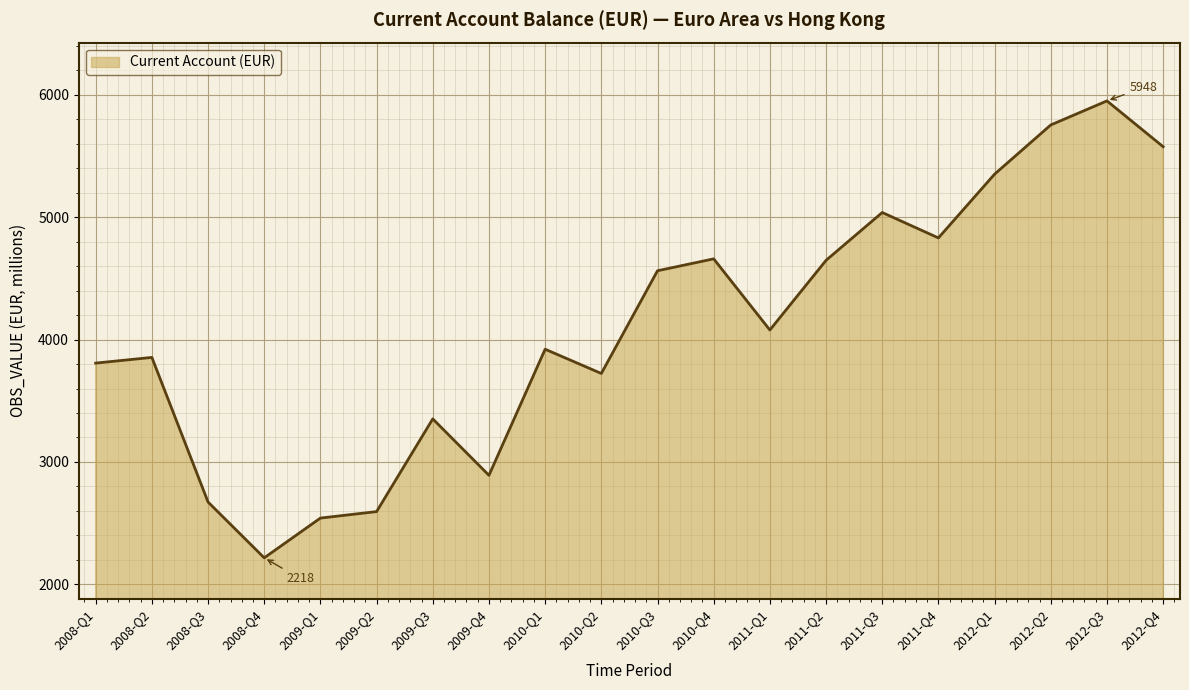

What is the change in value from 2009-Q3 to 2011-Q4?

+1477.4